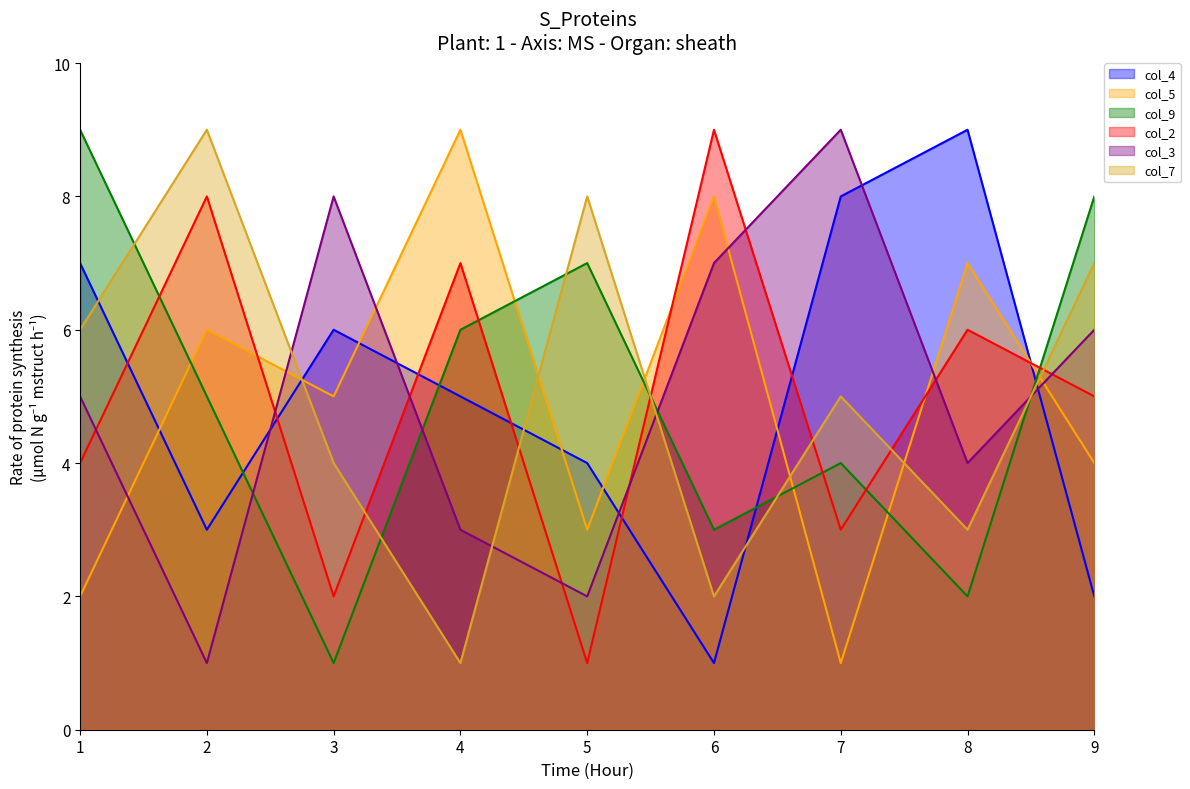

At how many categories does at least one series exceed 7?

9